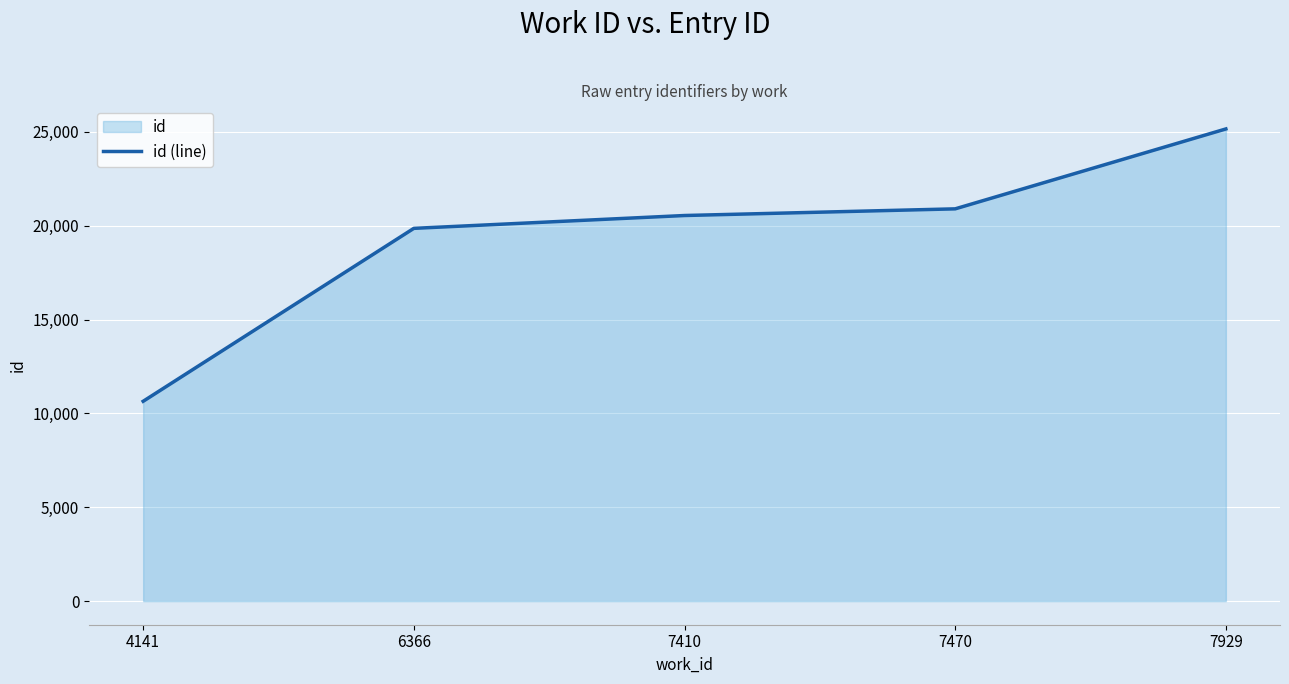

List the labels in order of value, largest first.

7929, 7470, 7410, 6366, 4141